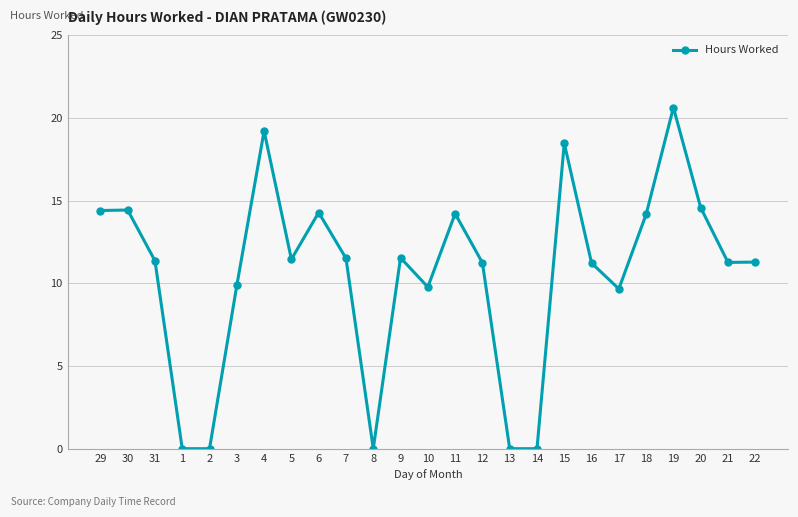

The value at 3 is 17.7. True or false?

False